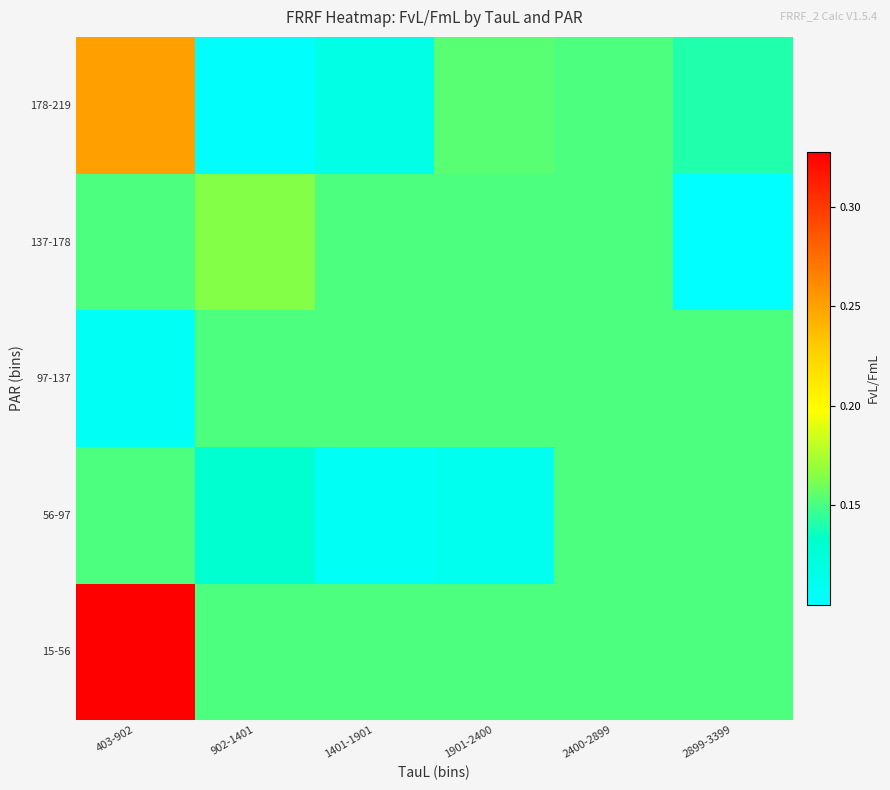

What is the maximum value shown in the chart?

0.3